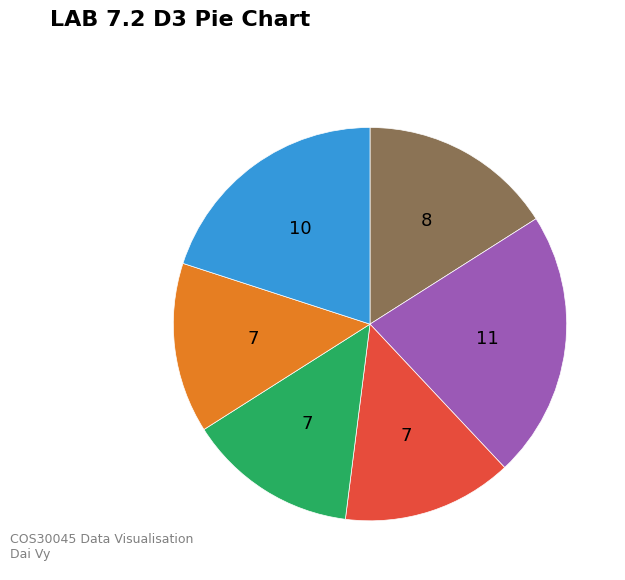

Is there a majority slice in this chart?

No